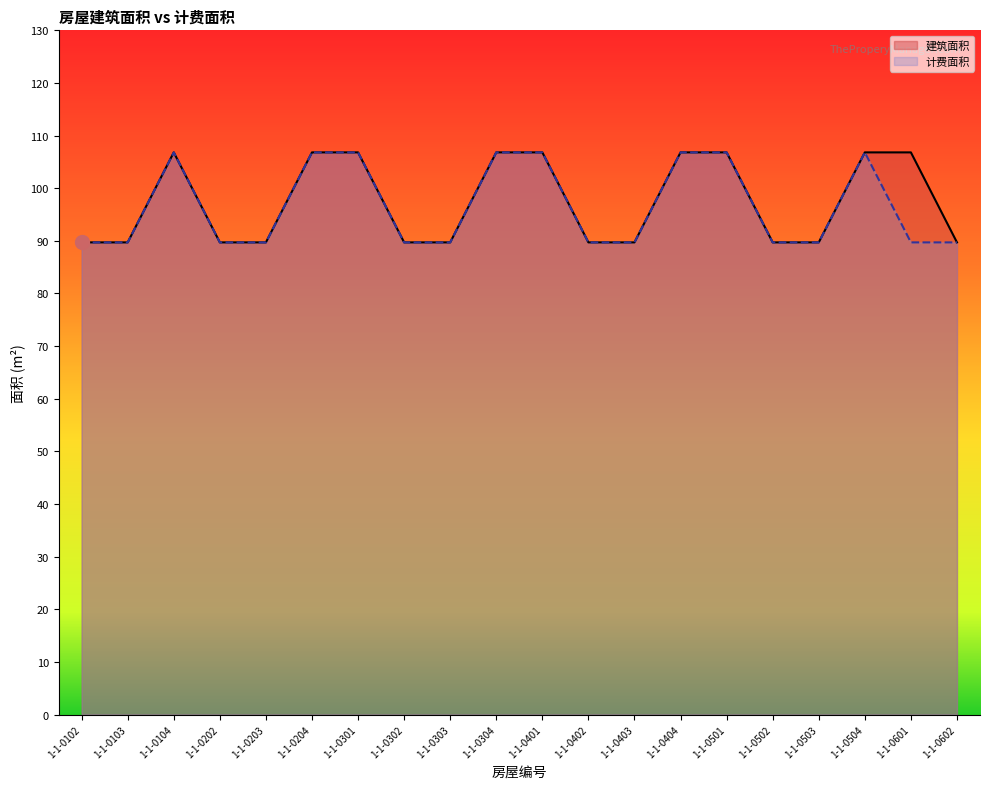

True or false: 建筑面积 and 计费面积 cross at least once.

False